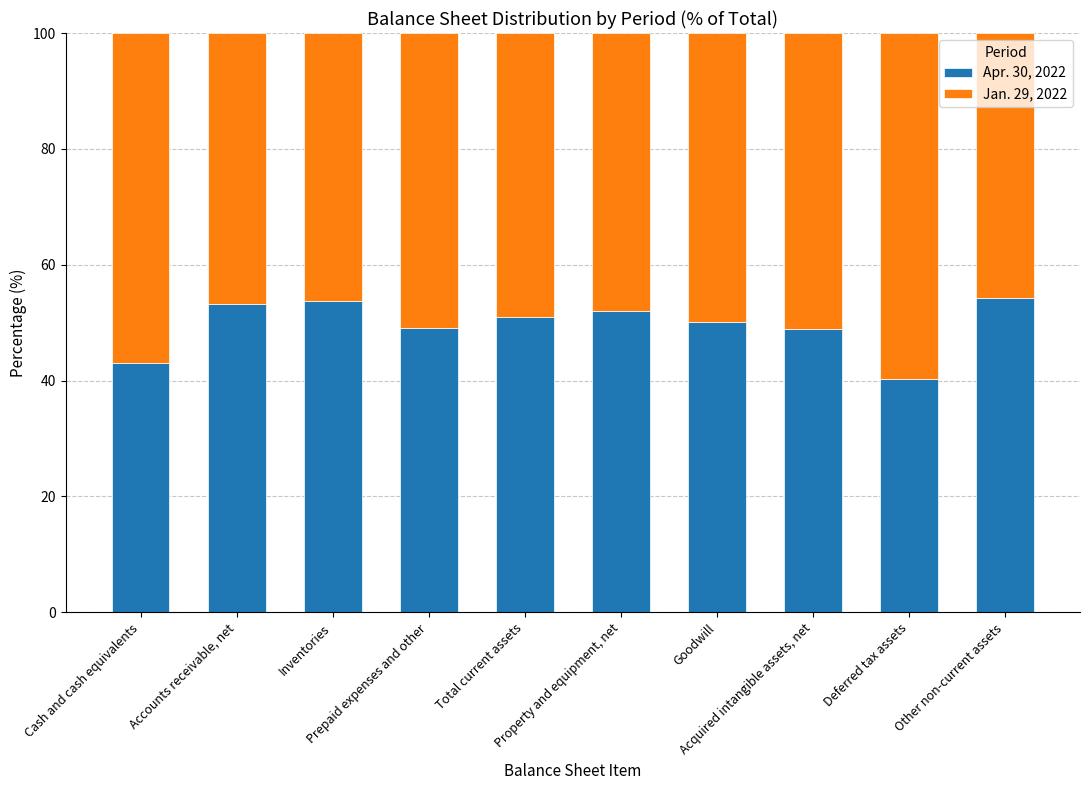

What is the minimum value for Apr. 30, 2022?

40.2